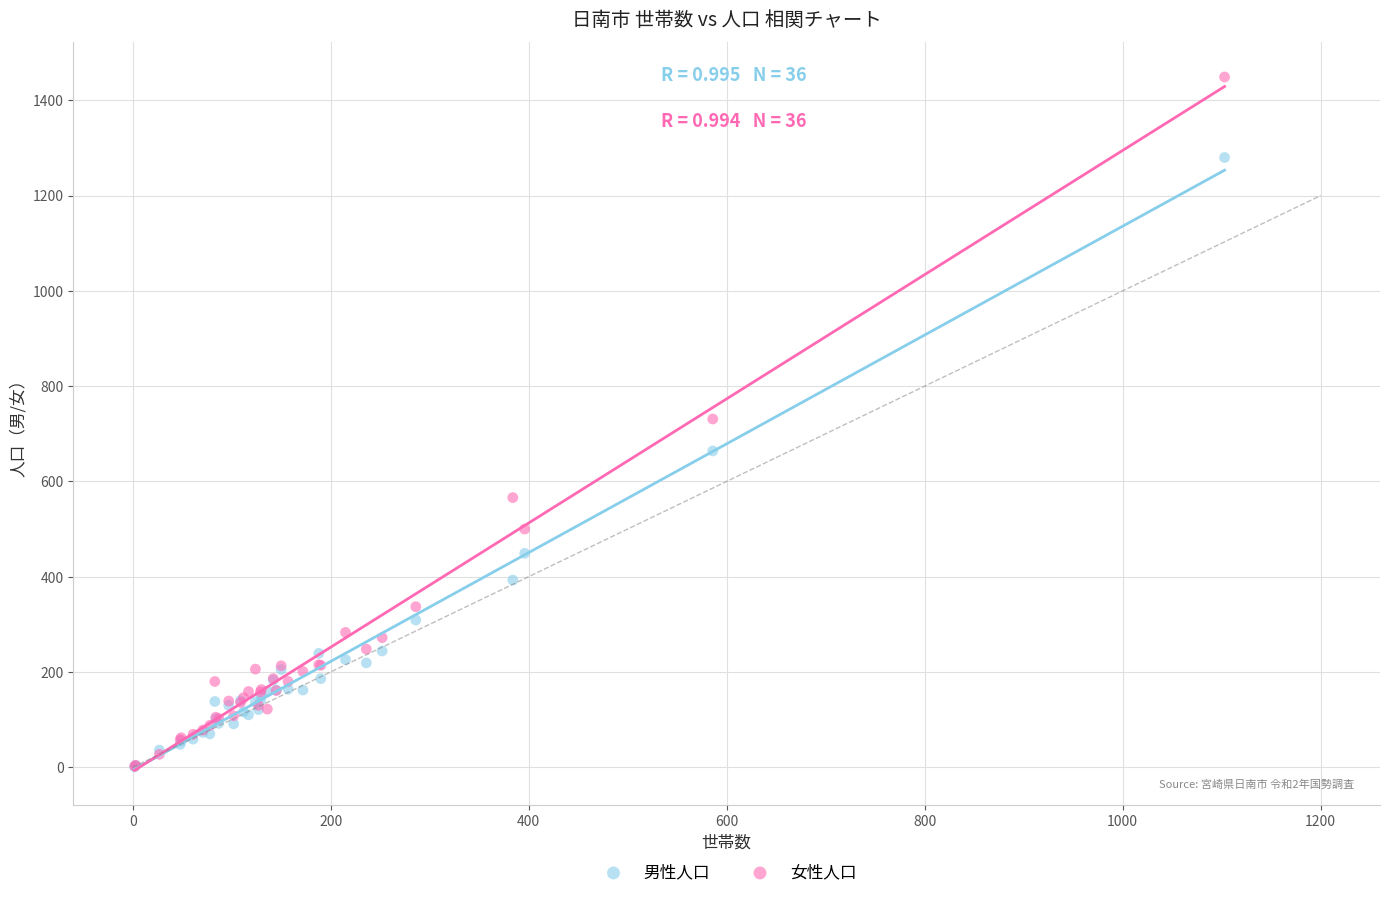

Which series contains the highest Y value?

女性人口